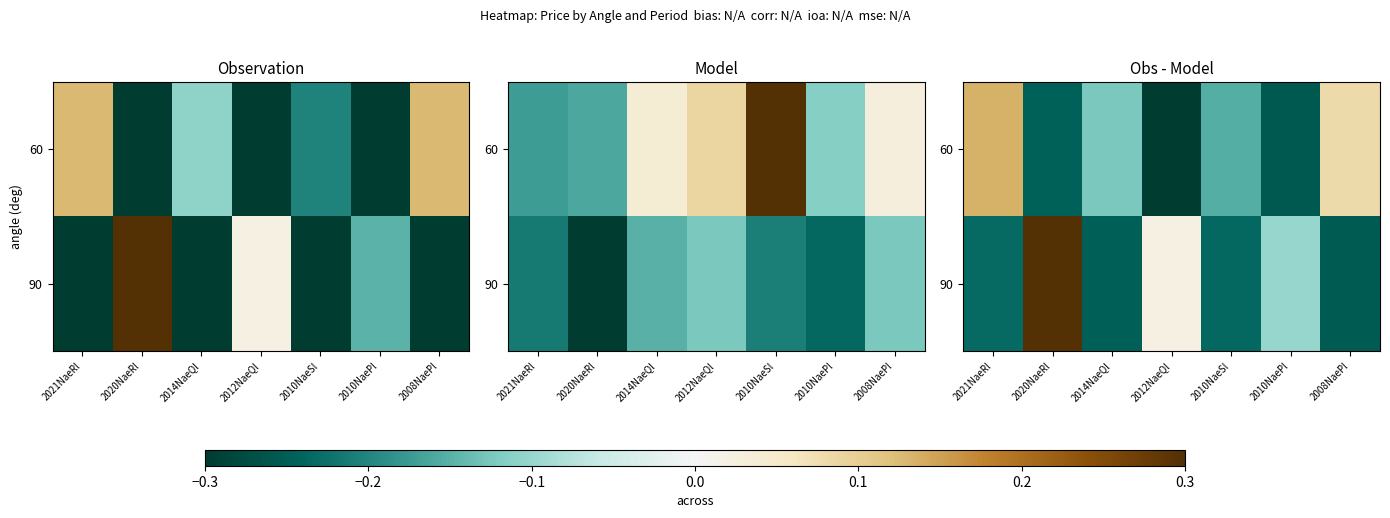

Rank the series at 2008NaePl from highest to lowest value.

60, 90